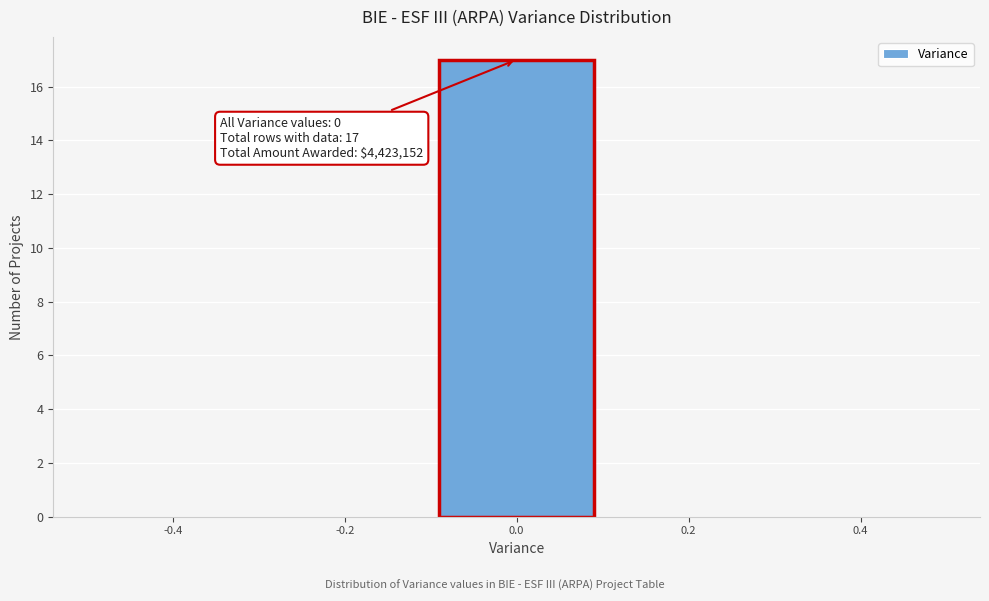

Over which range of the x-axis is the bar tallest?

-0.1 to 0.1